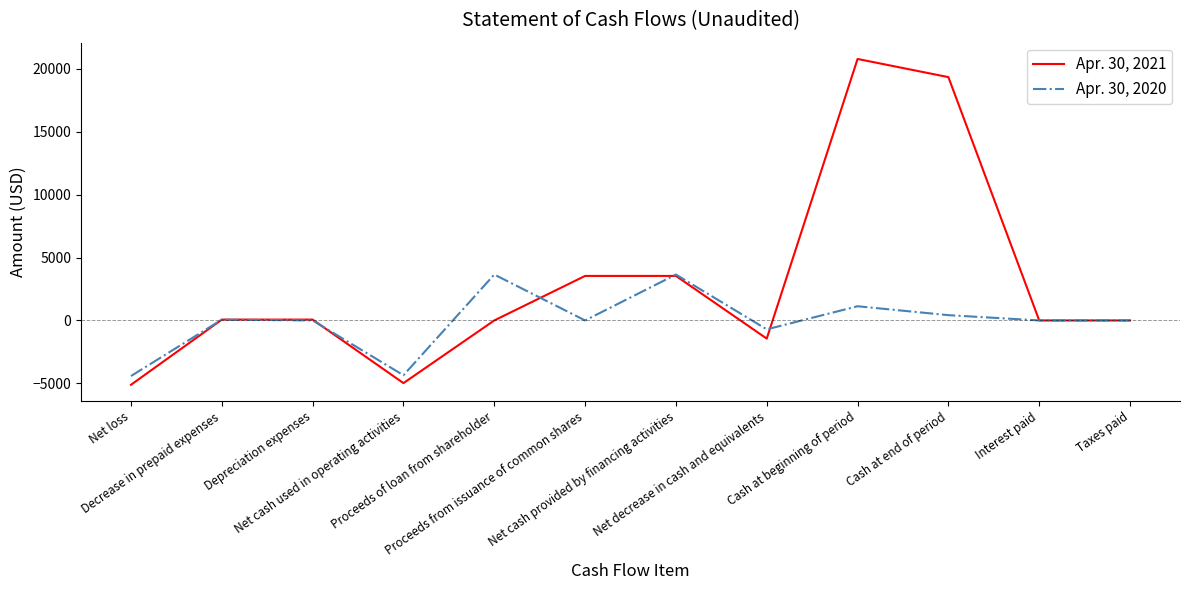

Which series has the largest total across all categories?

Apr. 30, 2021